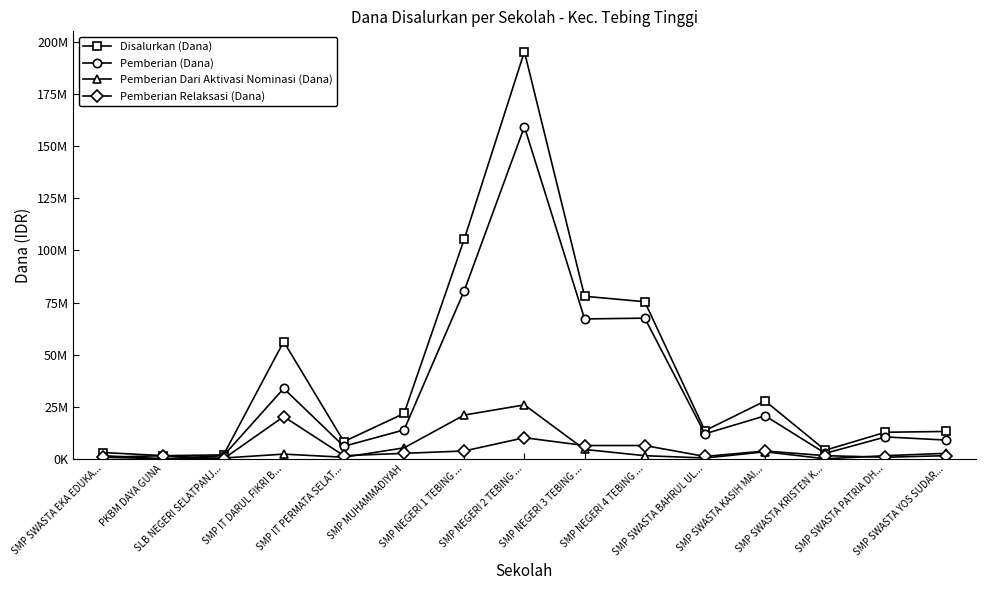

Is this an area chart (filled region under the line)?

No